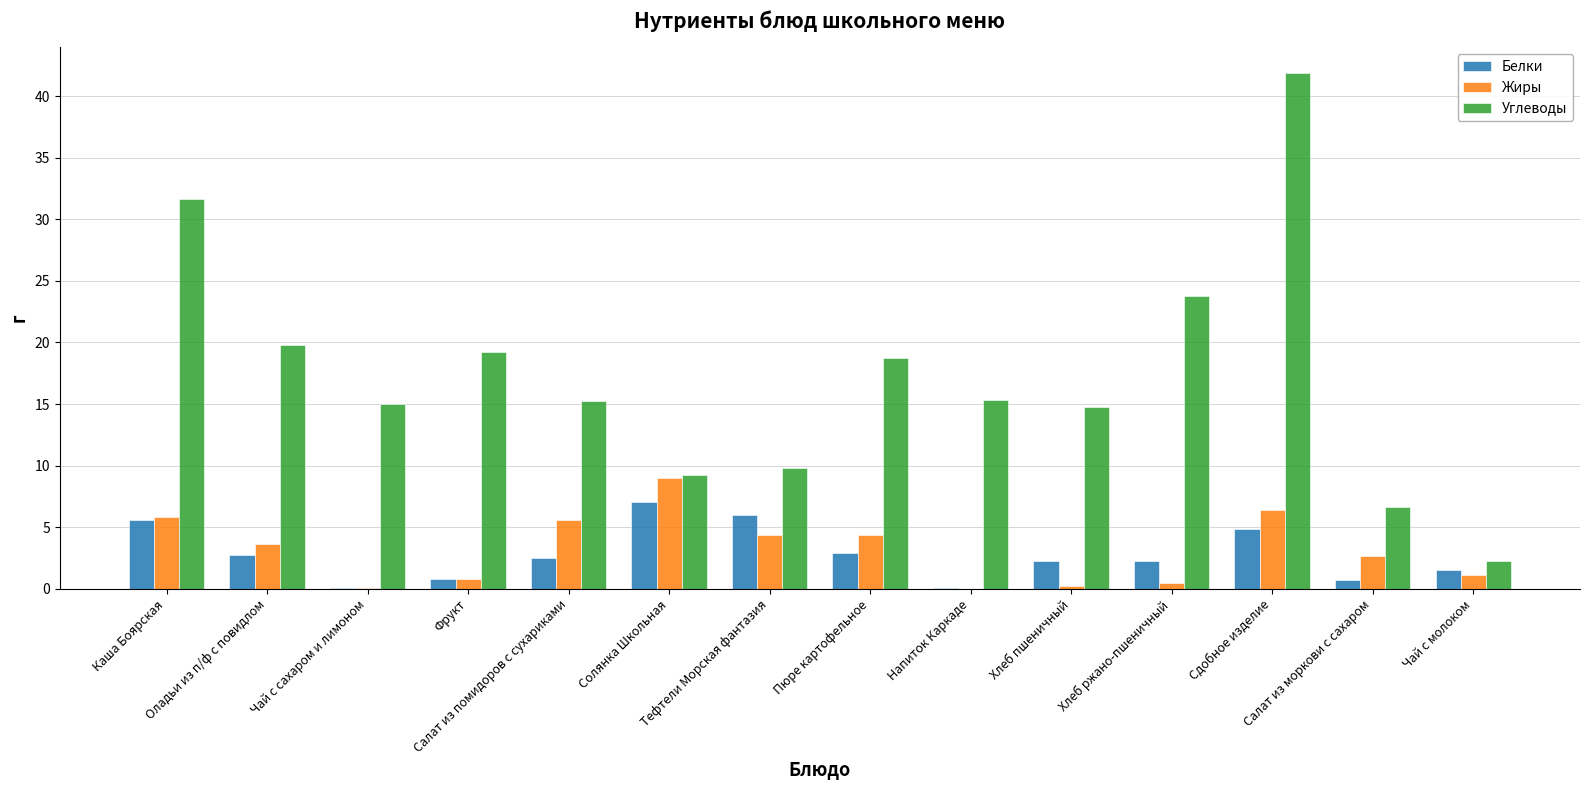

What is the sum of all Белки values?

39.4